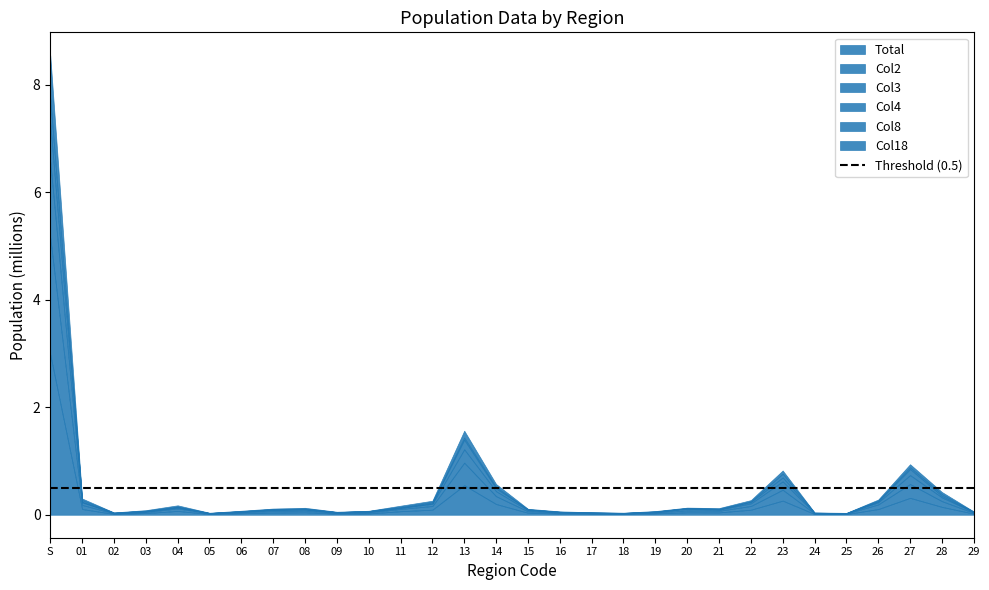

Which series has the largest total across all categories?

Total